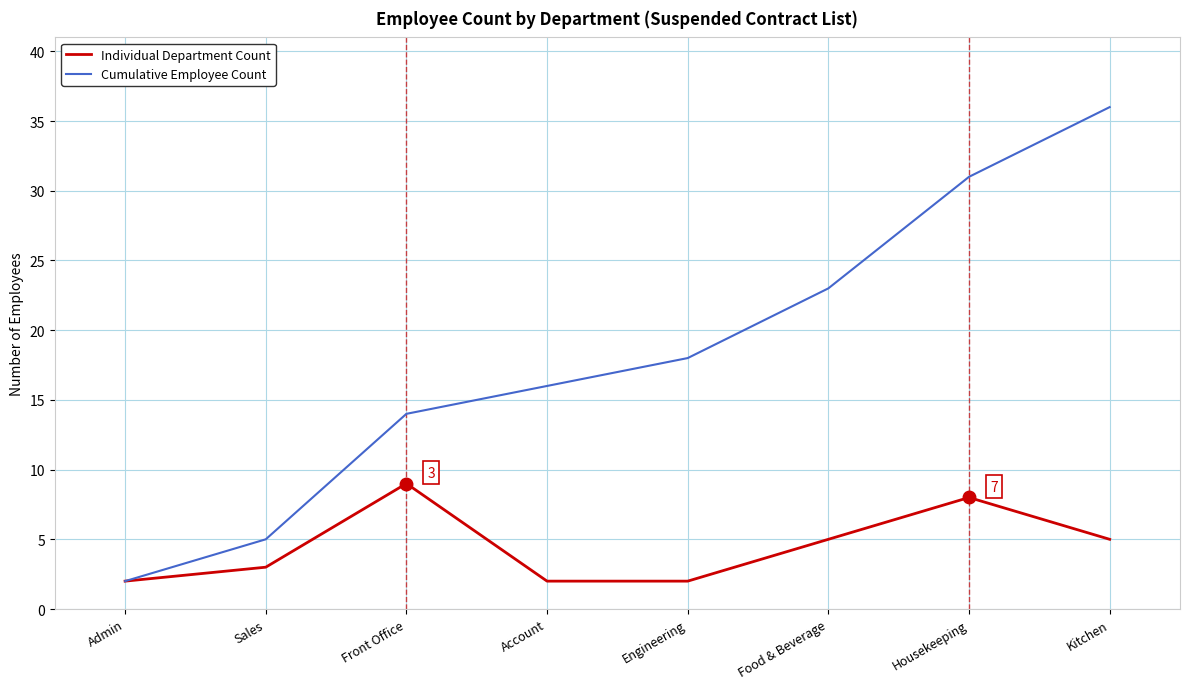

What is the approximate value of Cumulative Employee Count at Housekeeping?

31